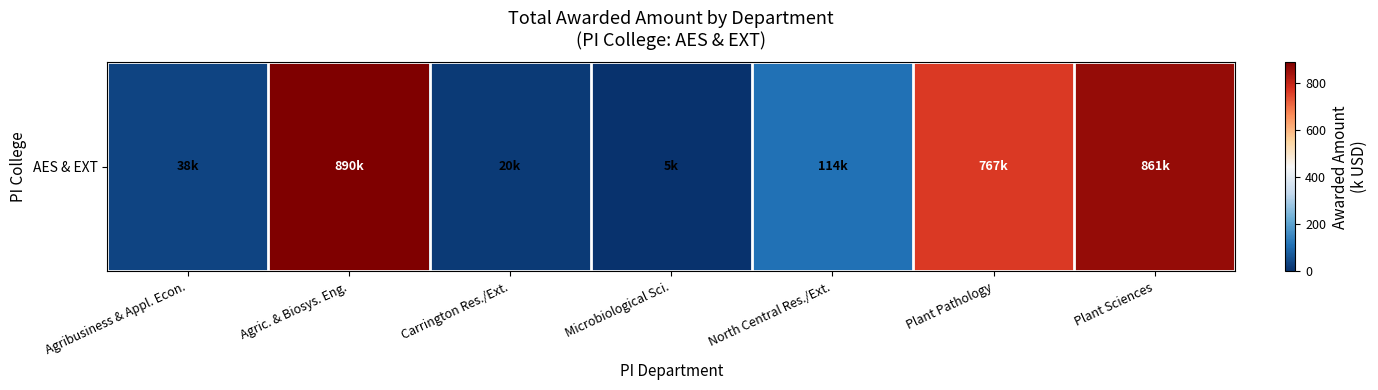

The value at Agric. & Biosys. Eng. is 1594.0. True or false?

False